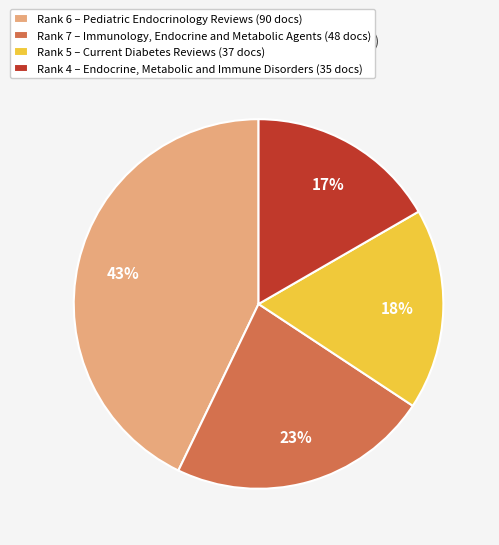

How many slices are in this pie chart?

4